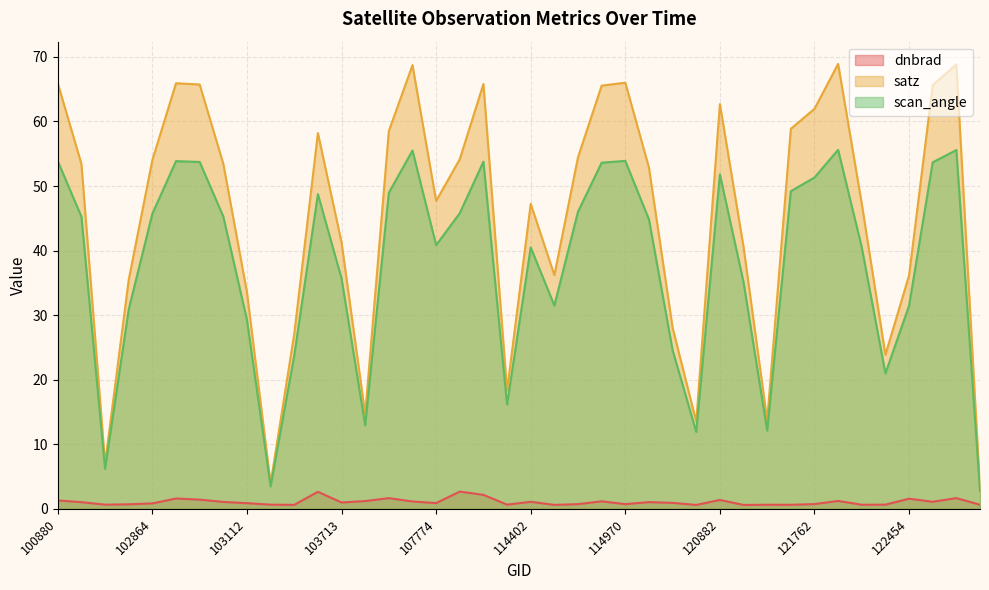

In scan_angle, how many points are higher than both neighbors (excluding endpoints)?

9